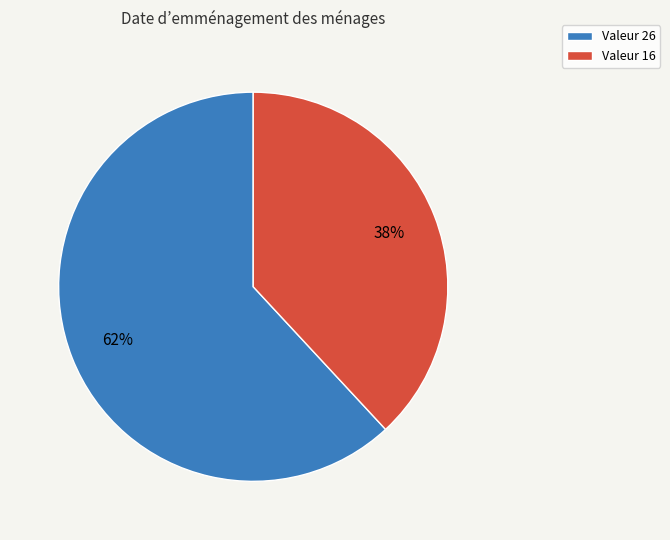

To the nearest percent, what is the difference between the largest and smallest slice percentages?

24%